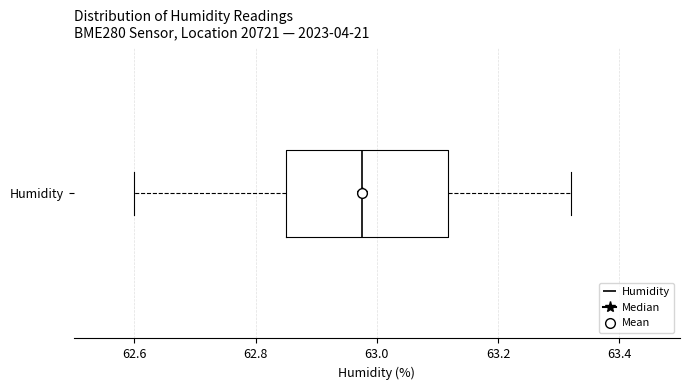

Transcribe this box plot: give where the median line is, the range the box spans, and where the two whiskers end, as read against the x-axis. The values are not printed on the chart, so give them approximately, as read against the axis.

median 62.98, box 62.86 to 63.12, whiskers 62.60 to 63.32